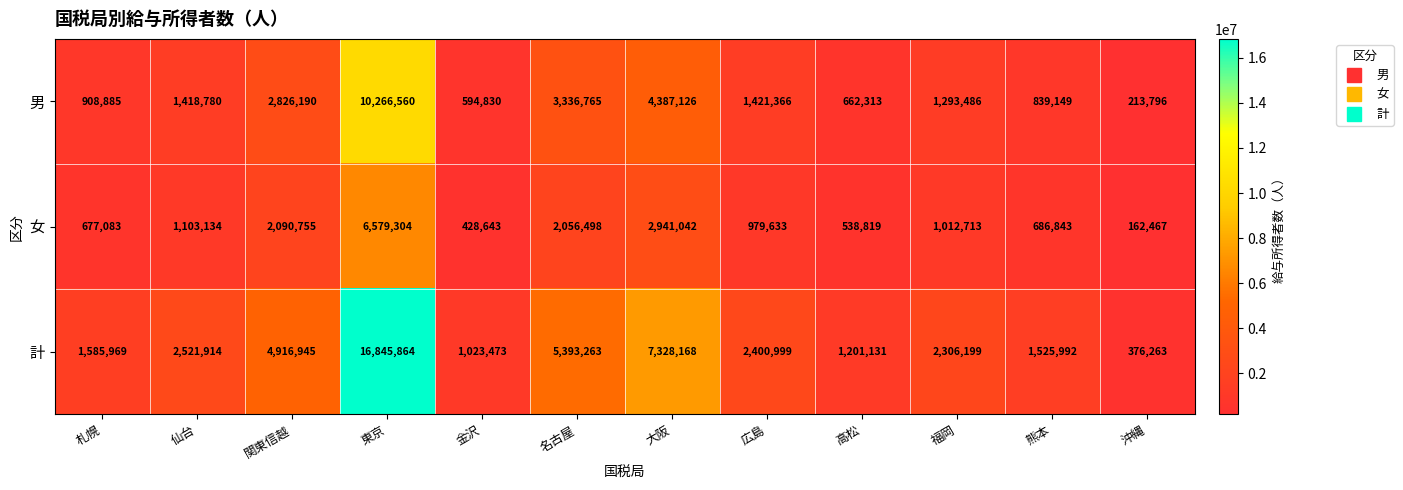

How many distinct data groups are displayed?

3